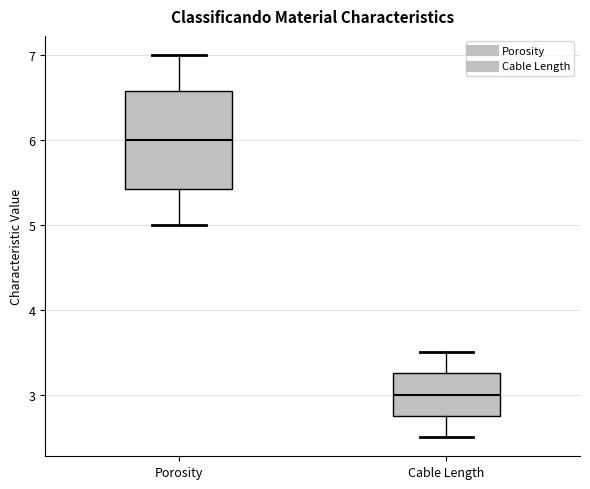

Comparing the boxes themselves (not the whiskers), which one is the tallest?

Porosity